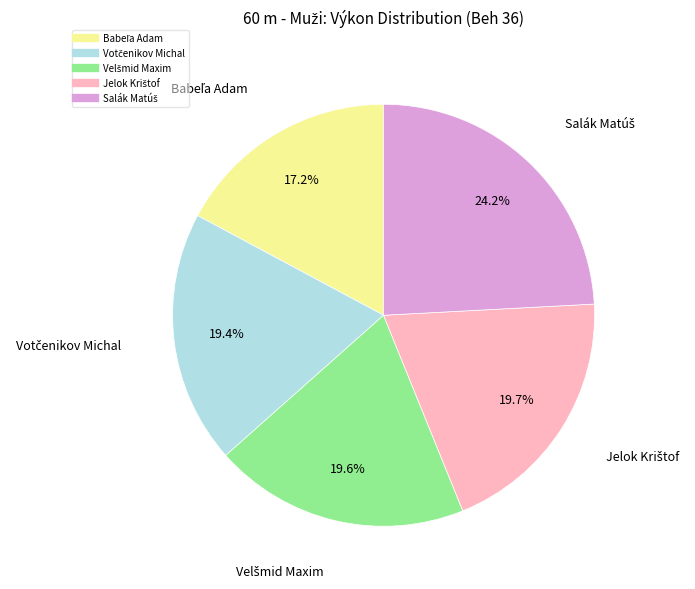

Is there any slice that represents more than half of the pie?

No